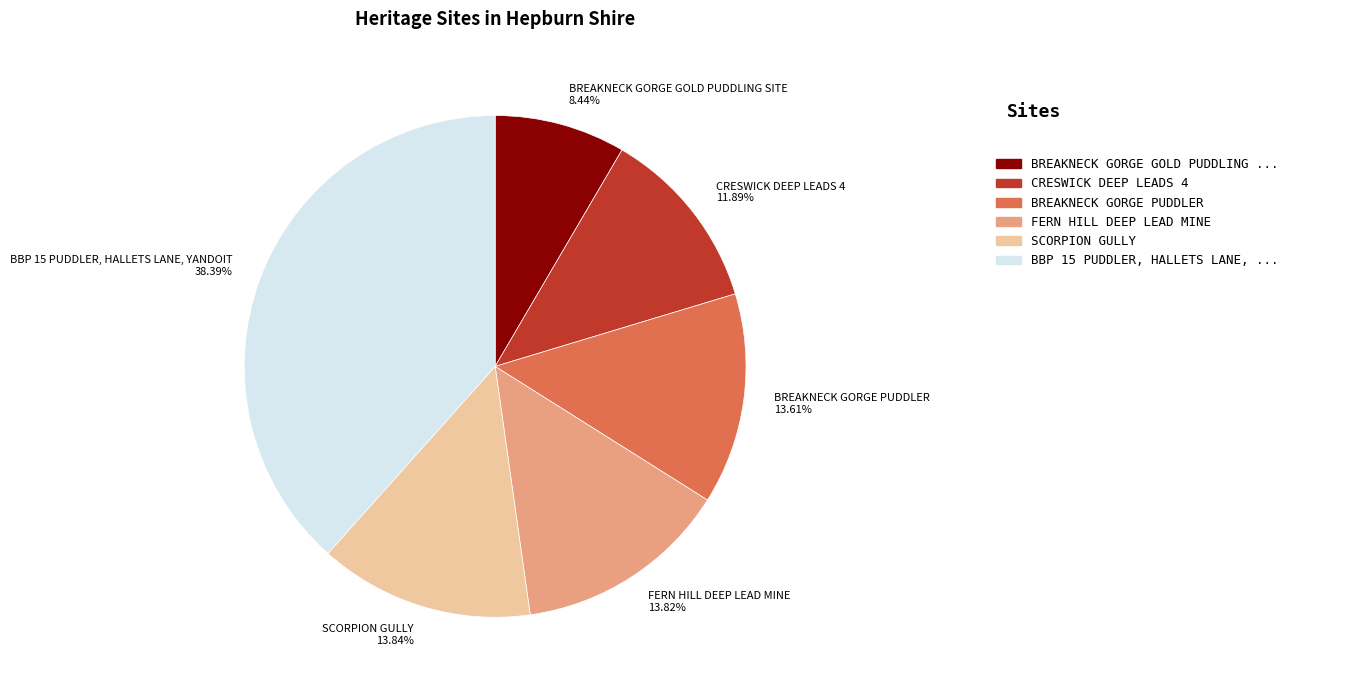

What percentage is the FERN HILL DEEP LEAD MINE slice, to the nearest percent?

14%